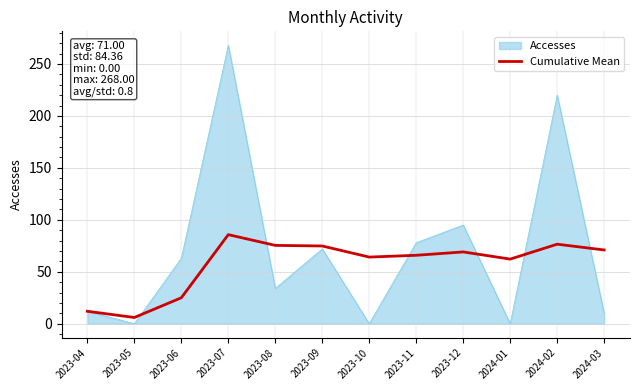

Between 2023-05 and 2023-12, which series saw the biggest shift?

Accesses